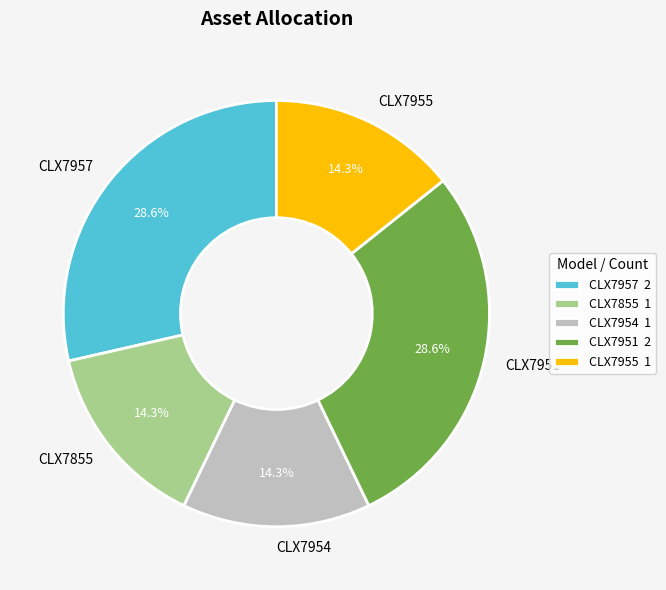

How much of the chart is everything except CLX7957?

71.4%